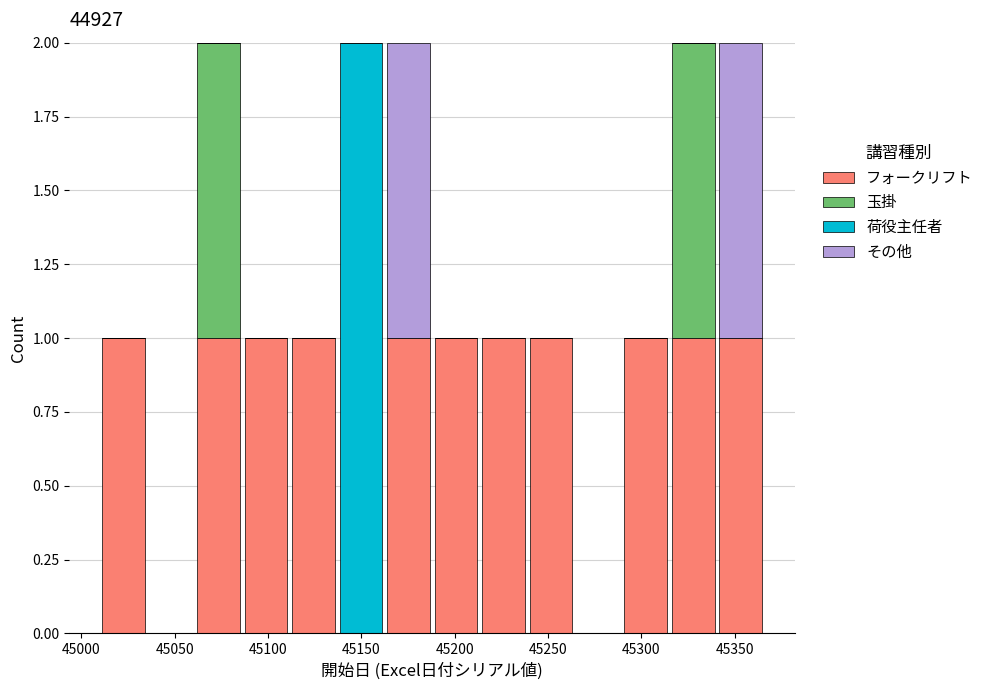

Reading left to right, transcribe this chart: for each stacked bar, give the range it covers on the x-axis and its total height. Neither the bar edges nor the heights are printed on the chart, so give them approximately, as read against the axes.

45010 to 45035: 1
45035 to 45060: 0
45060 to 45085: 2
45085 to 45110: 1
45110 to 45135: 1
45135 to 45165: 2
45165 to 45190: 2
45190 to 45215: 1
45215 to 45240: 1
45240 to 45265: 1
45265 to 45290: 0
45290 to 45315: 1
45315 to 45340: 2
45340 to 45365: 2